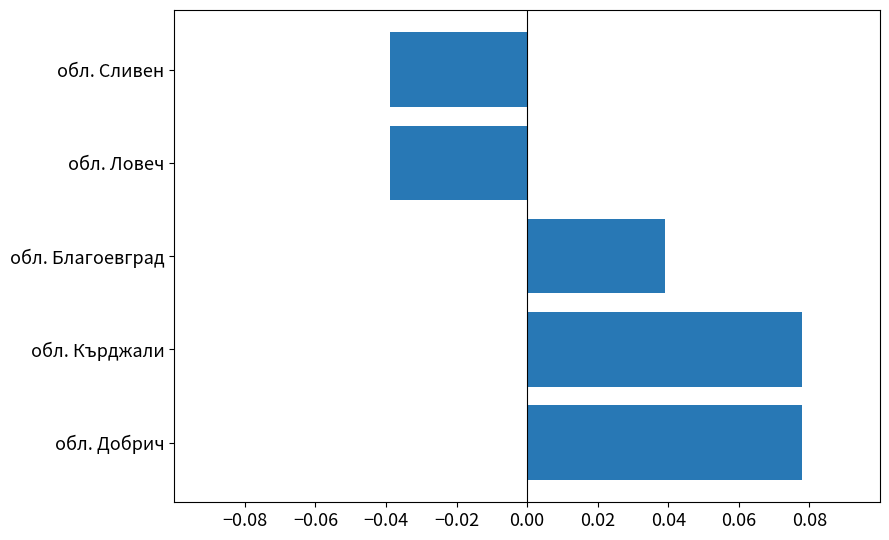

Count the values in the range 0 to 1.

3